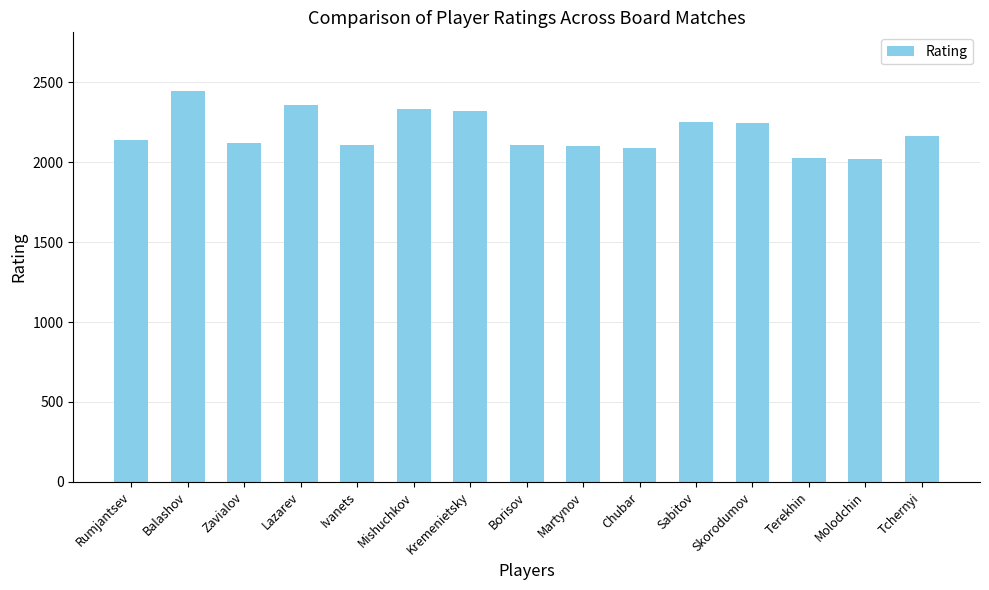

Does the chart contain any negative values?

No